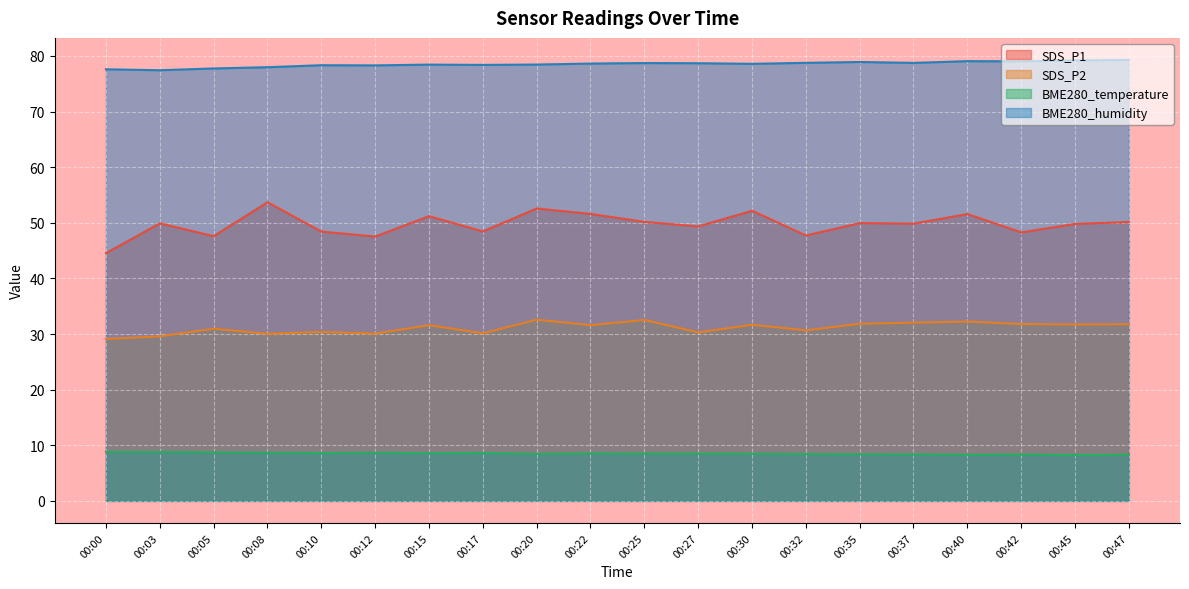

At which label is SDS_P2 closest to 30?

00:08